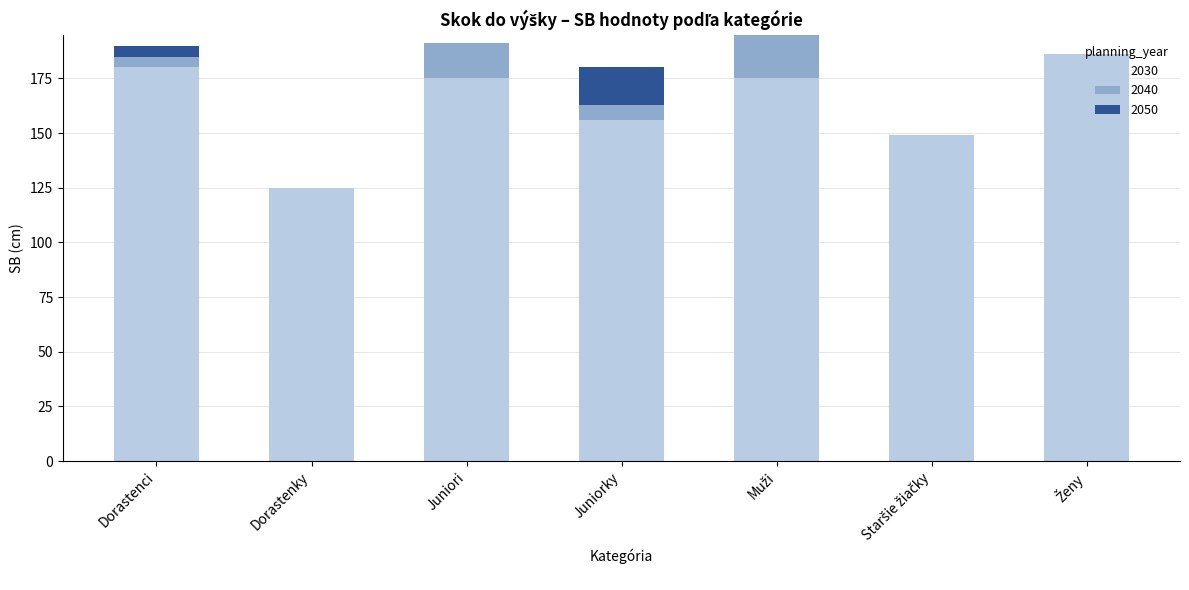

What is the highest value of the 2030 series?

186